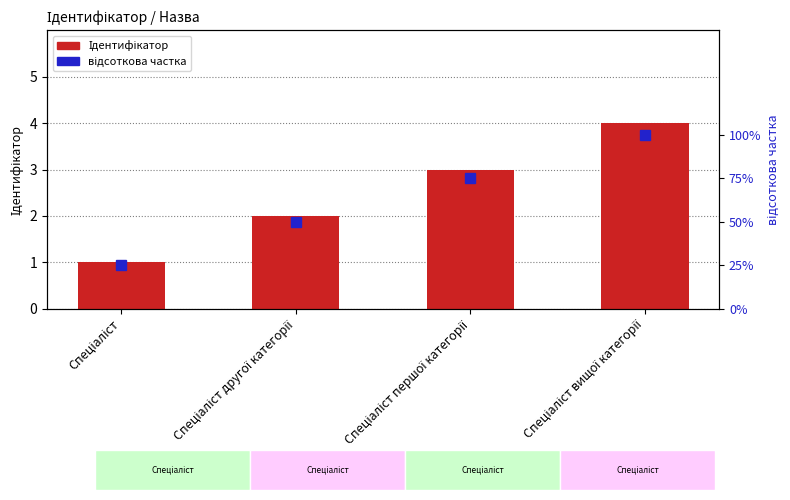

What is the label of the 3rd bar from the left?

Спеціаліст першої категорії